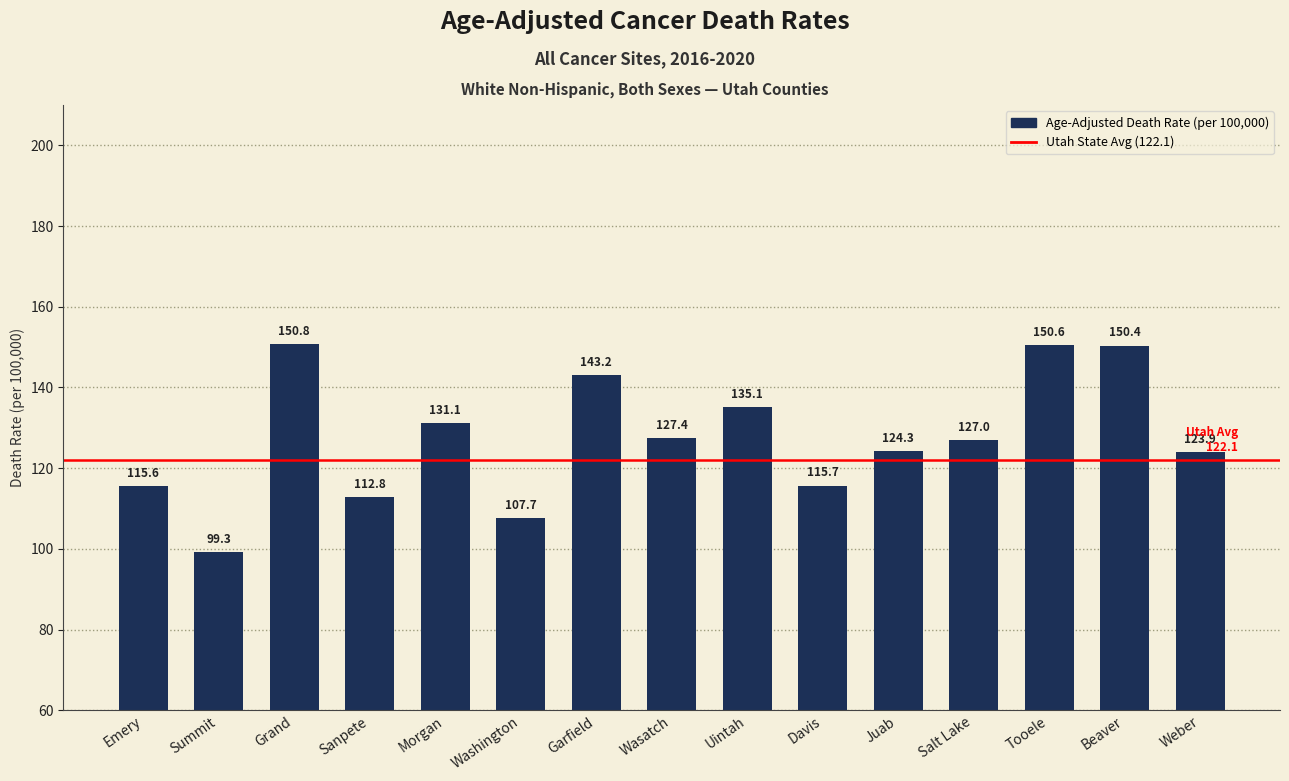

How many bars are there in total?

15